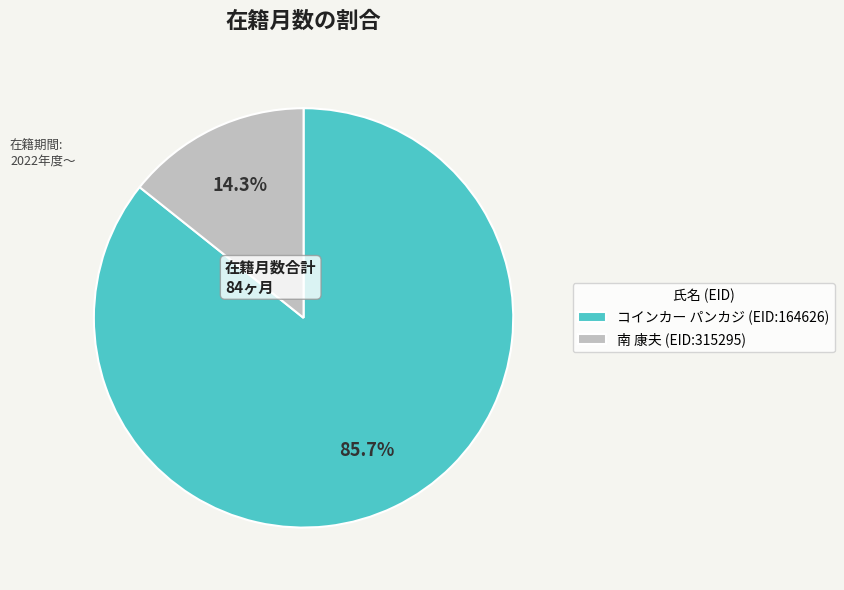

Does コインカー パンカジ (EID:164626) account for over 50% of the chart?

Yes